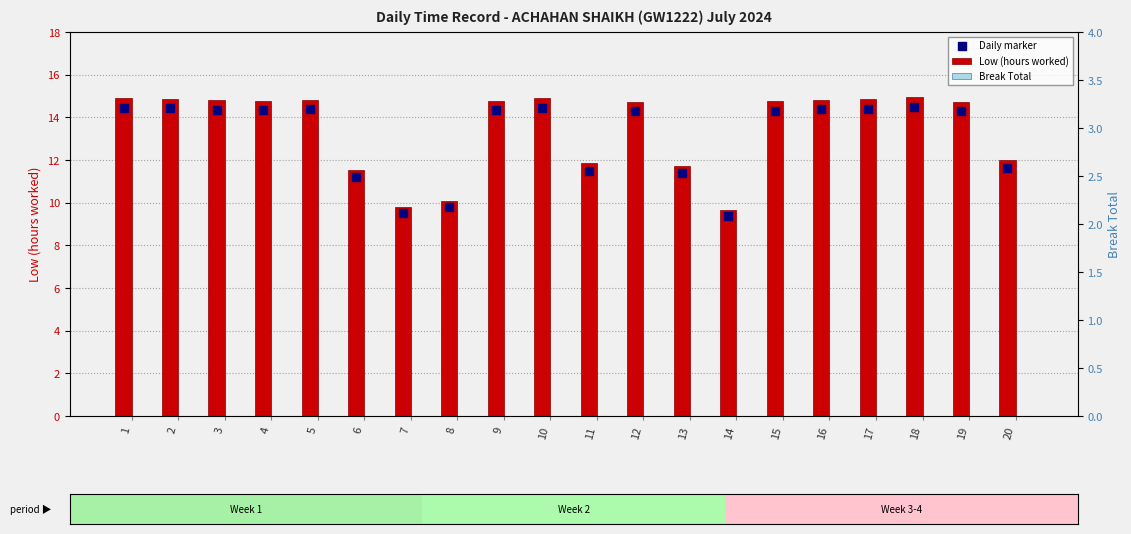

Is the value of Daily marker at 2 greater than the value of Low (hours worked) at 17?

No